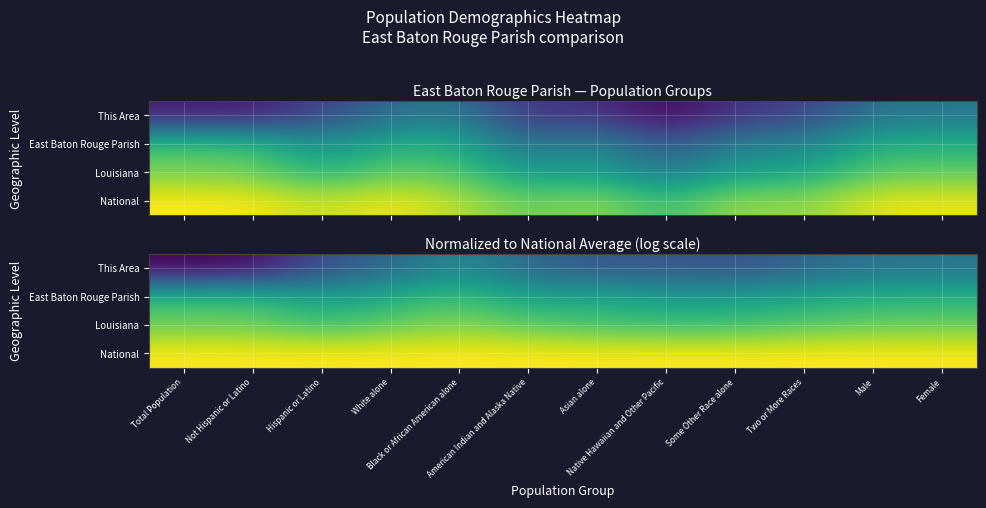

Where is East Baton Rouge Parish nearest to the value -6?

Total Population